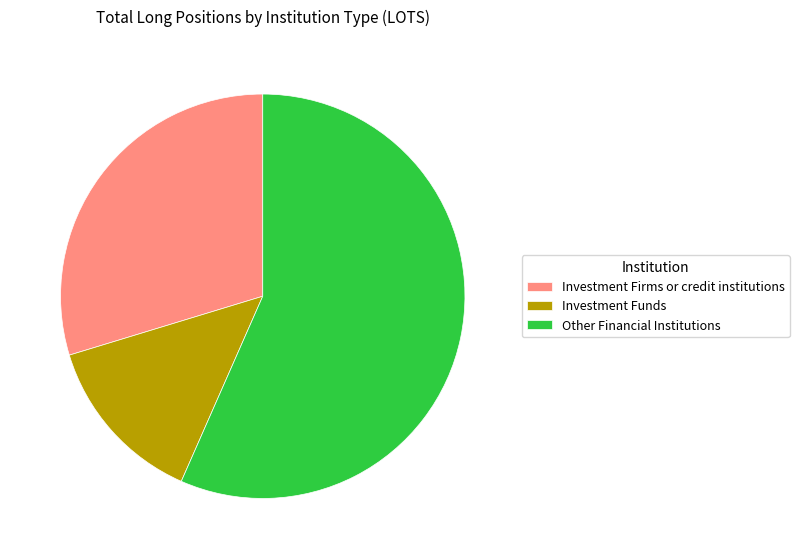

Is the sum of Investment Funds and Investment Firms or credit institutions greater than half?

No